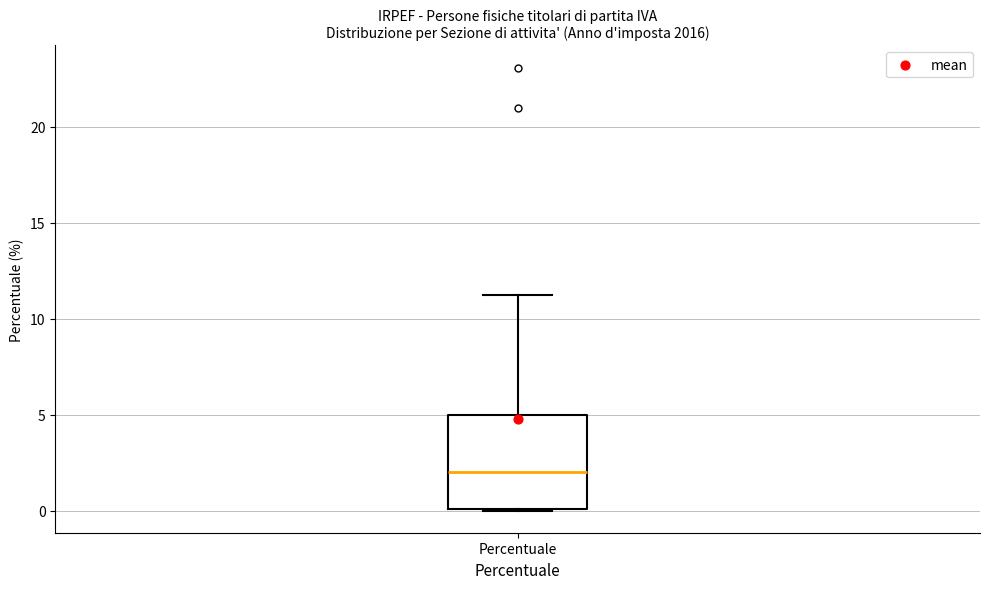

Transcribe this box plot: give where the median line is, the range the box spans, and where the two whiskers end, as read against the y-axis. The values are not printed on the chart, so give them approximately, as read against the axis.

median 2, box 0 to 5, whiskers 0 to 11